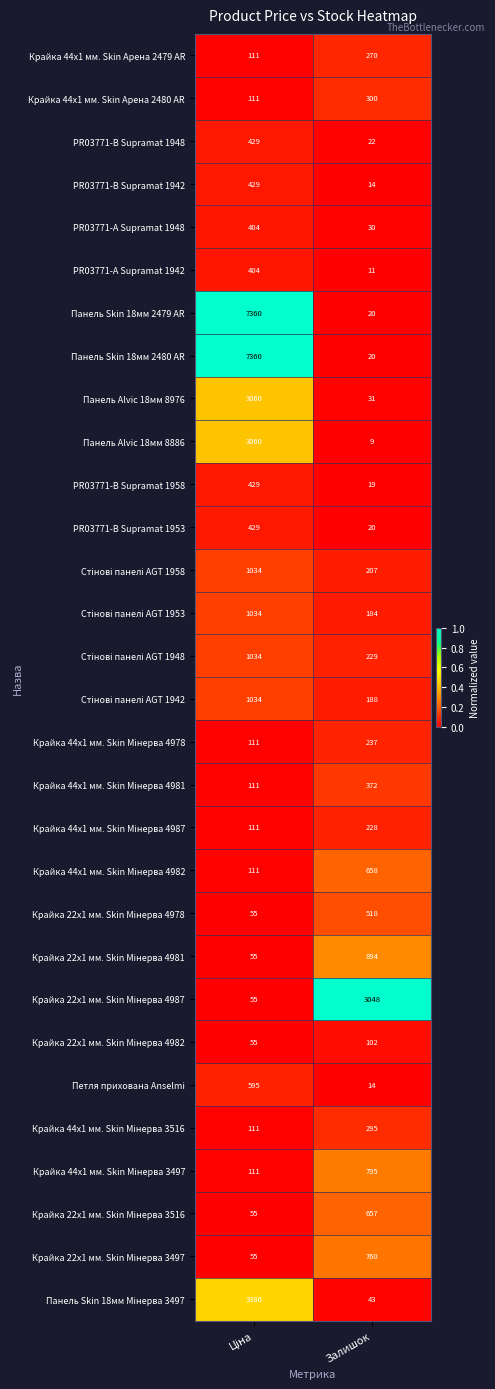

Where is PR03771-B Supramat 1953 nearest to the value 224?

Залишок